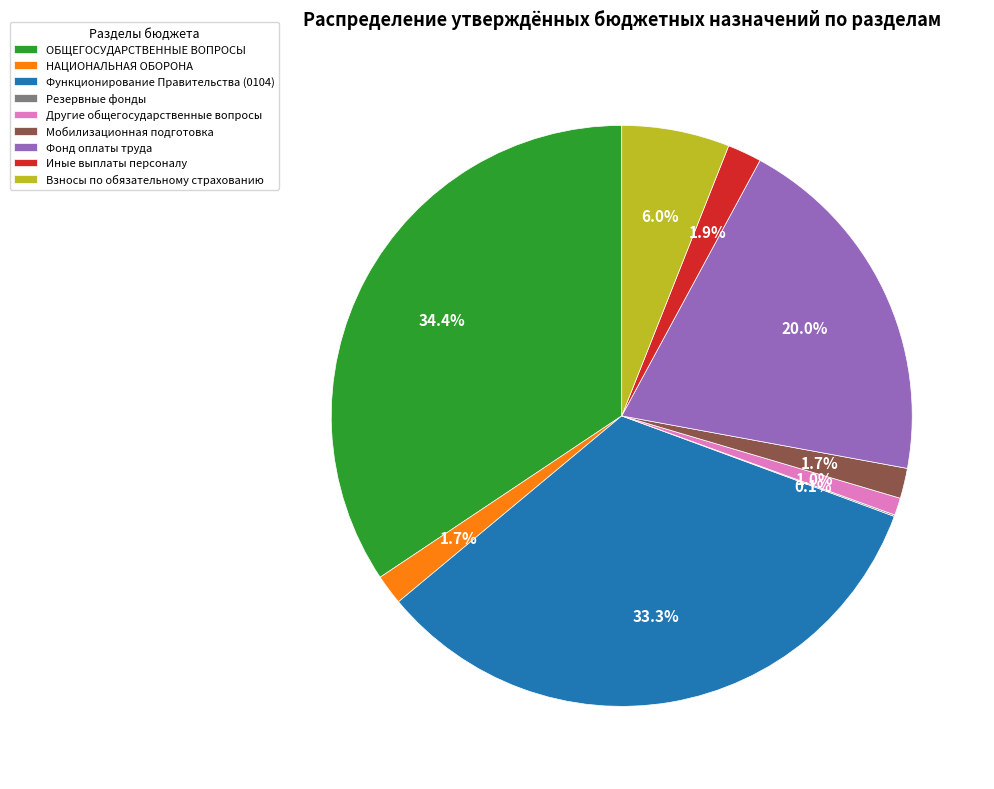

Combined, what portion of the pie is Иные выплаты персоналу and Другие общегосударственные вопросы?

2.9%